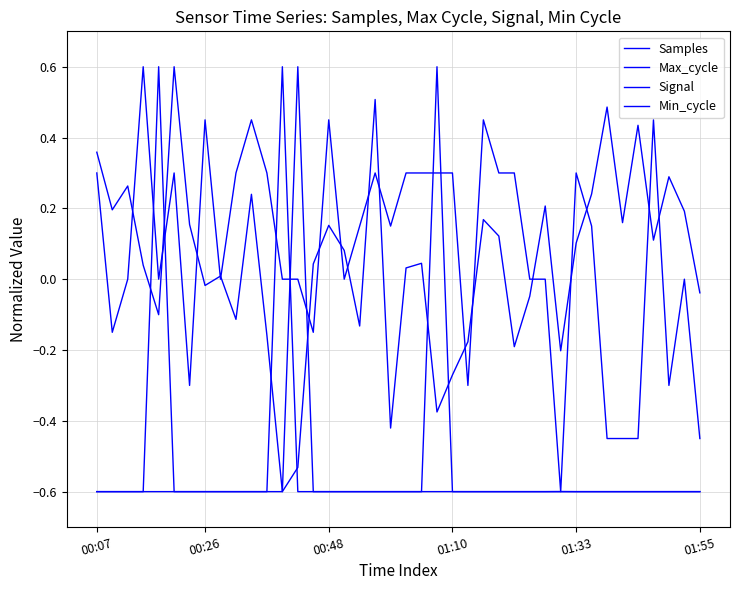

At which category is the sum across all series the highest?

22